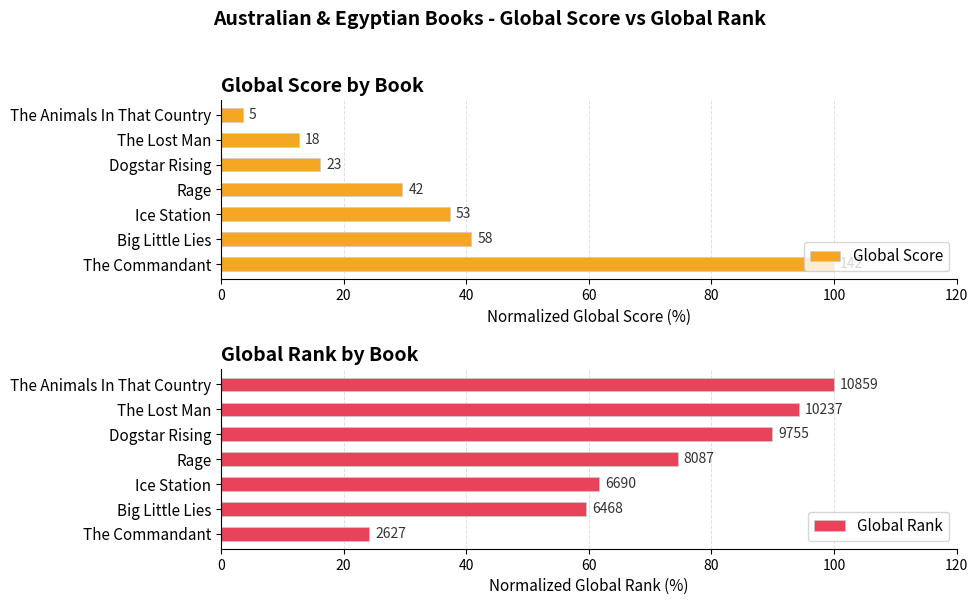

What are all the series names shown in the legend?

Global Score, Global Rank